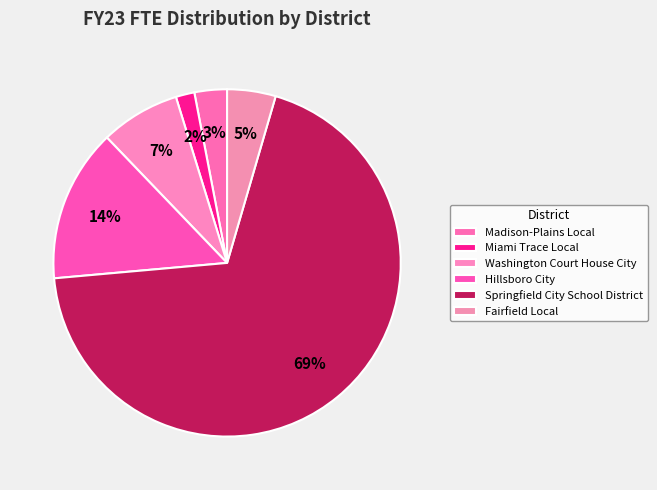

What is the smallest slice in the pie chart?

Miami Trace Local